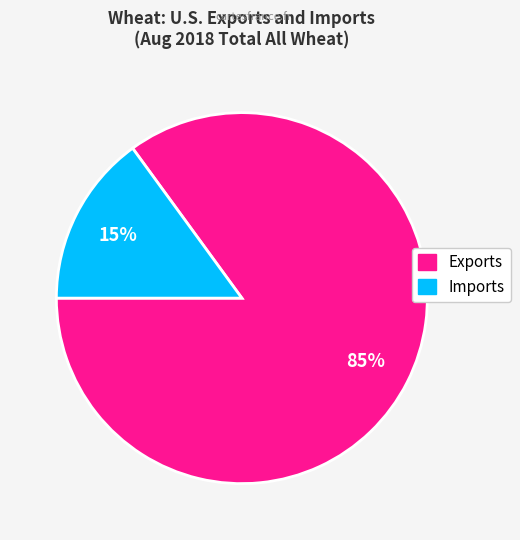

Does any single category account for the majority?

Yes